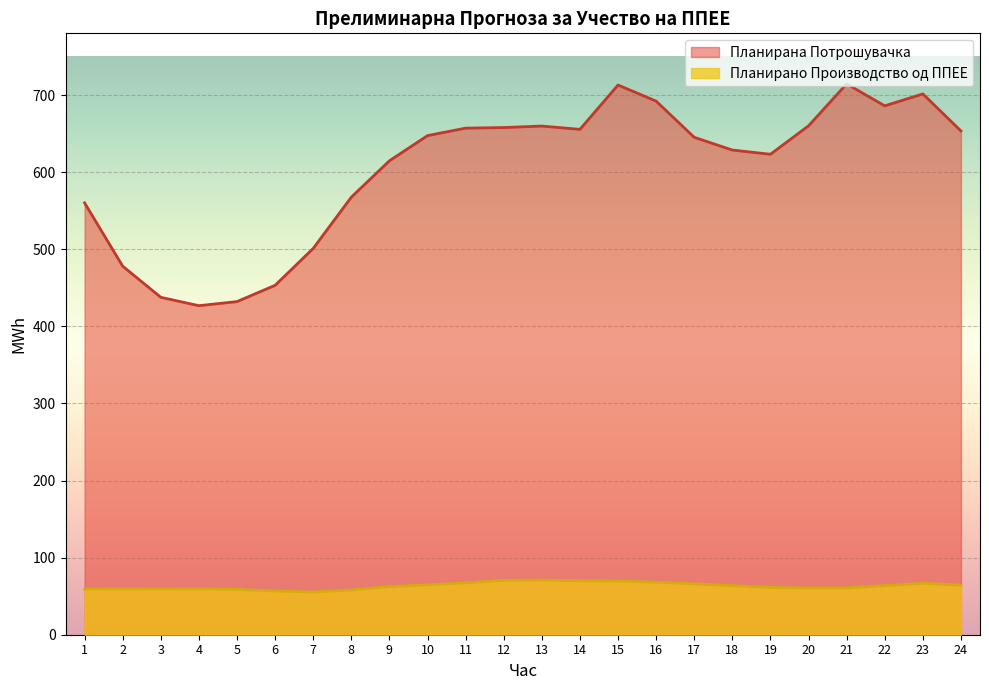

How many lines are shown in the chart?

2